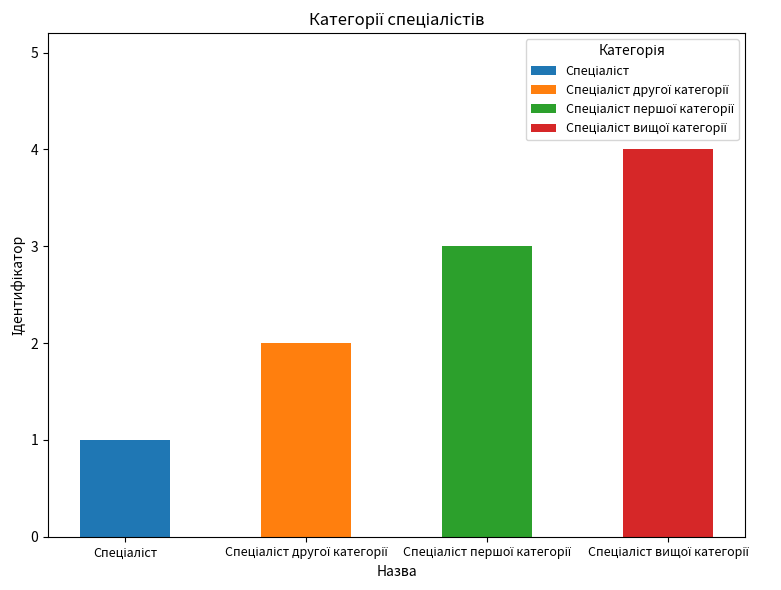

Is it true that the value at Спеціаліст is 1?

True